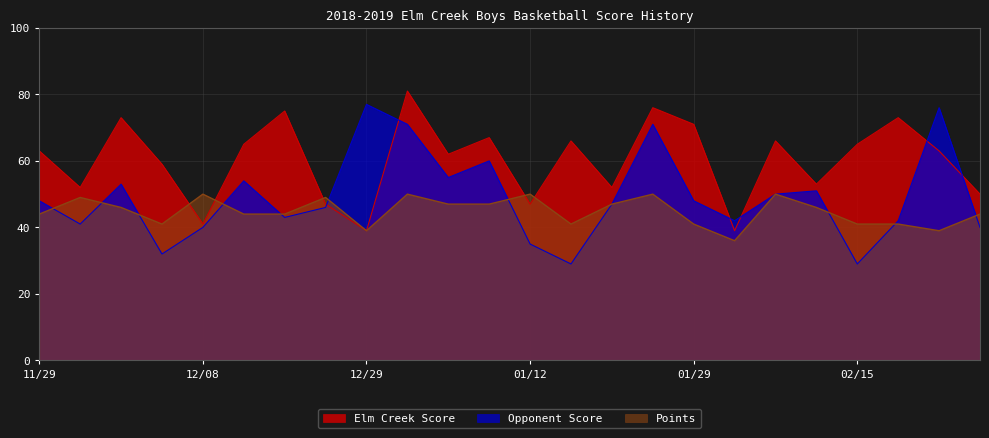

What is the spread (max minus min) of values at 02/02?

16